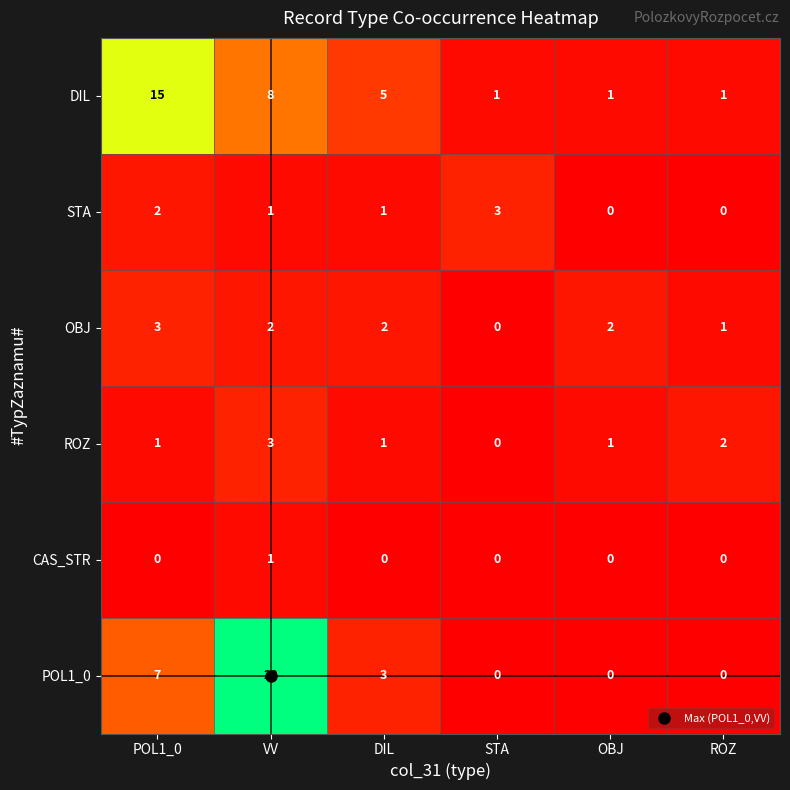

The OBJ series shows 2 at OBJ. True or false?

True